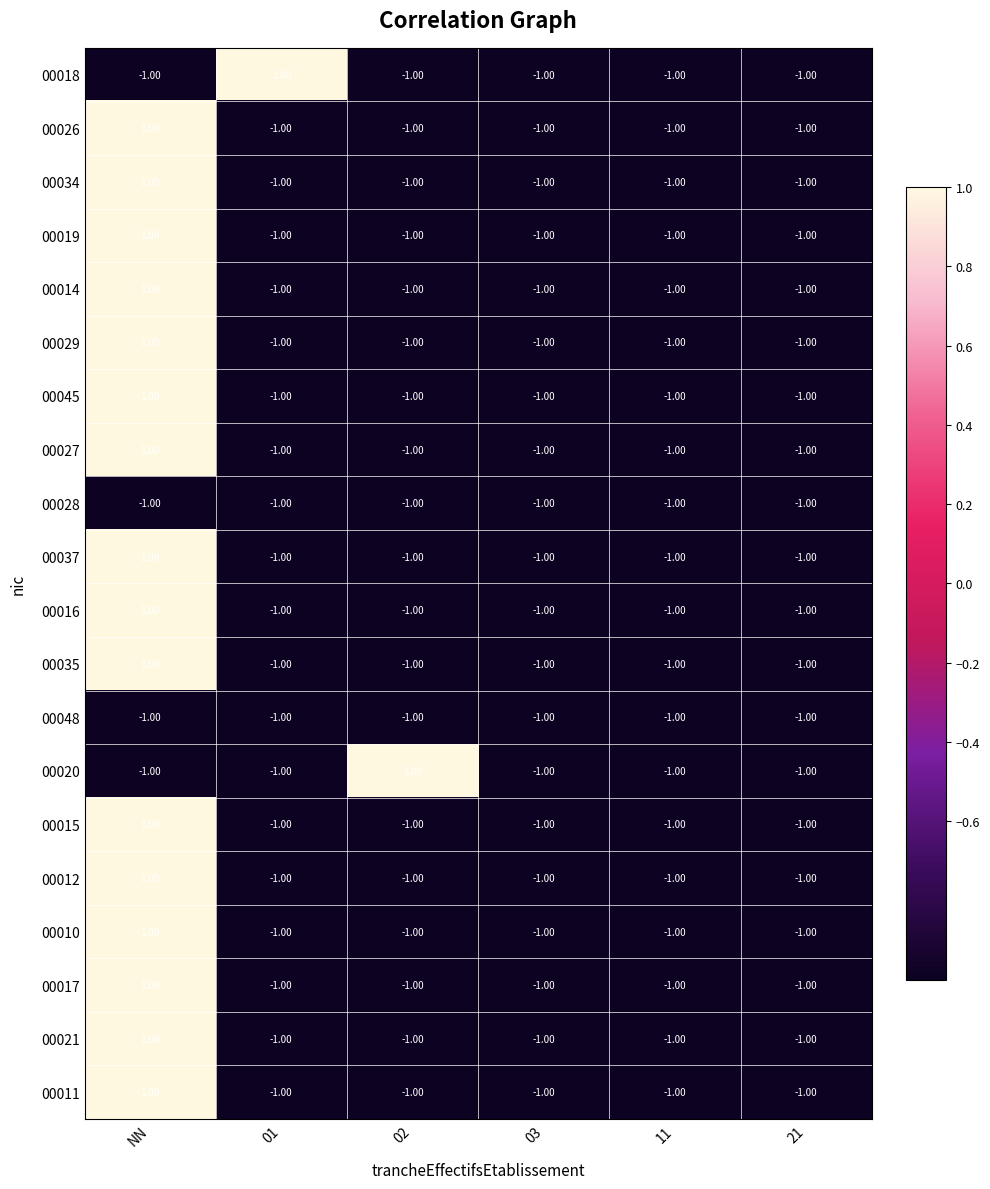

At which label does 00035 reach its peak?

NN